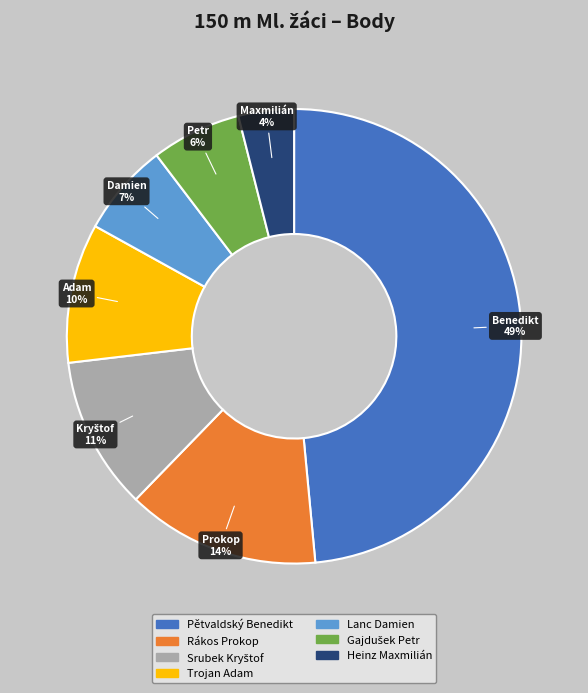

Is Trojan Adam the majority of the pie?

No